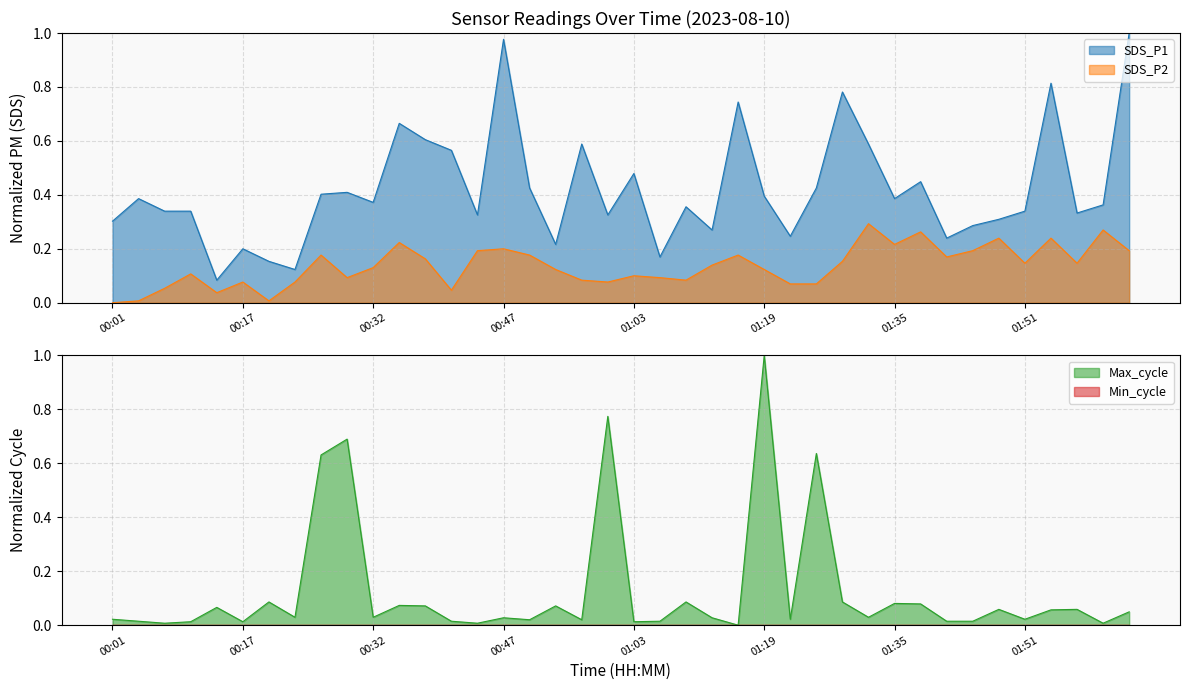

The SDS_P2 series shows 0.0 at 01:16. True or false?

False